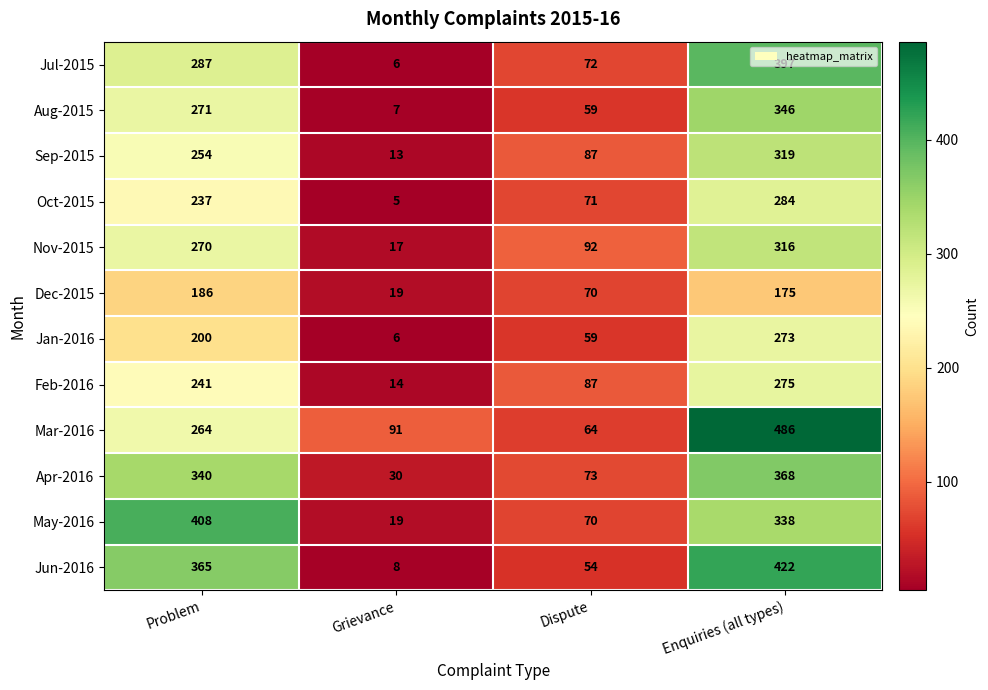

What is the average value of the Feb-2016 series?

154